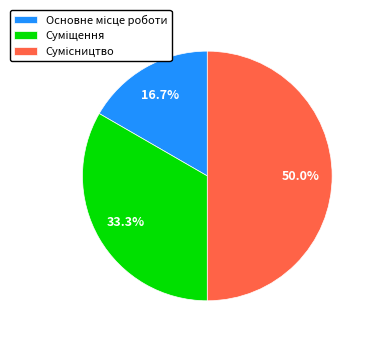

What is the change in value from Суміщення to Сумісництво?

+1